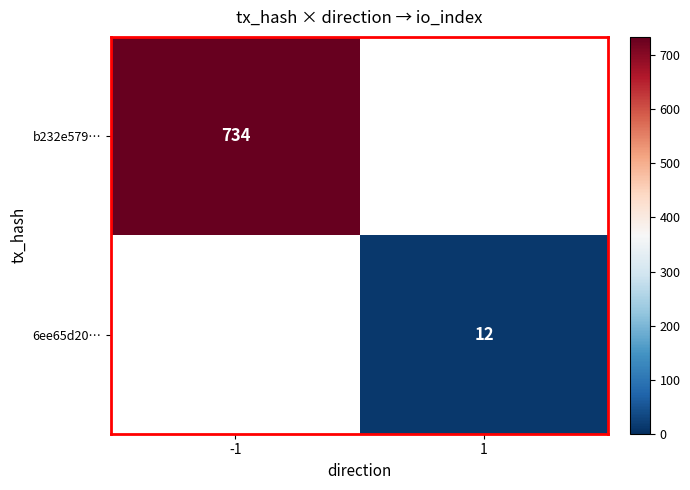

The b232e579… series shows 734 at -1. True or false?

True